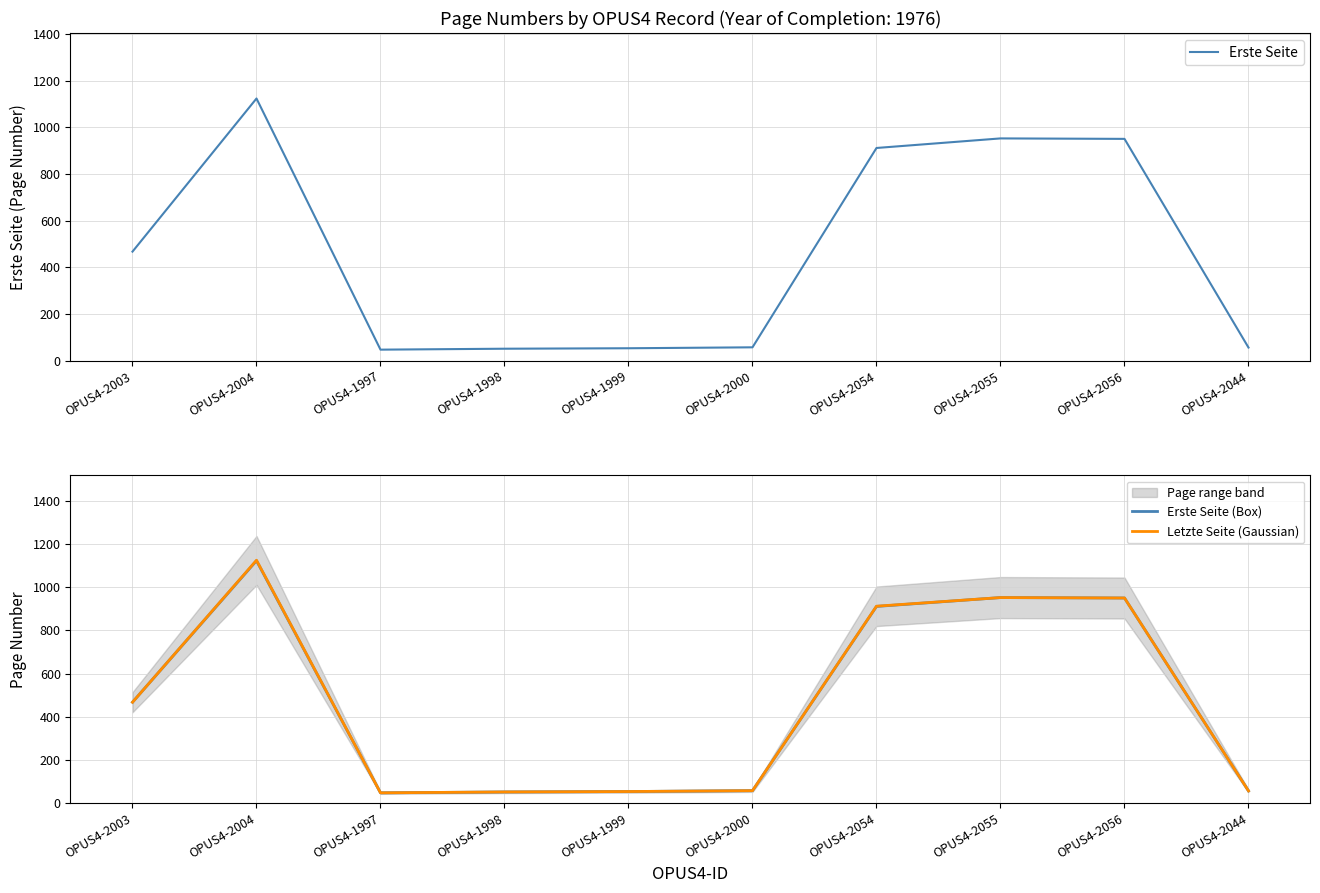

Does the chart have visible grid lines?

Yes